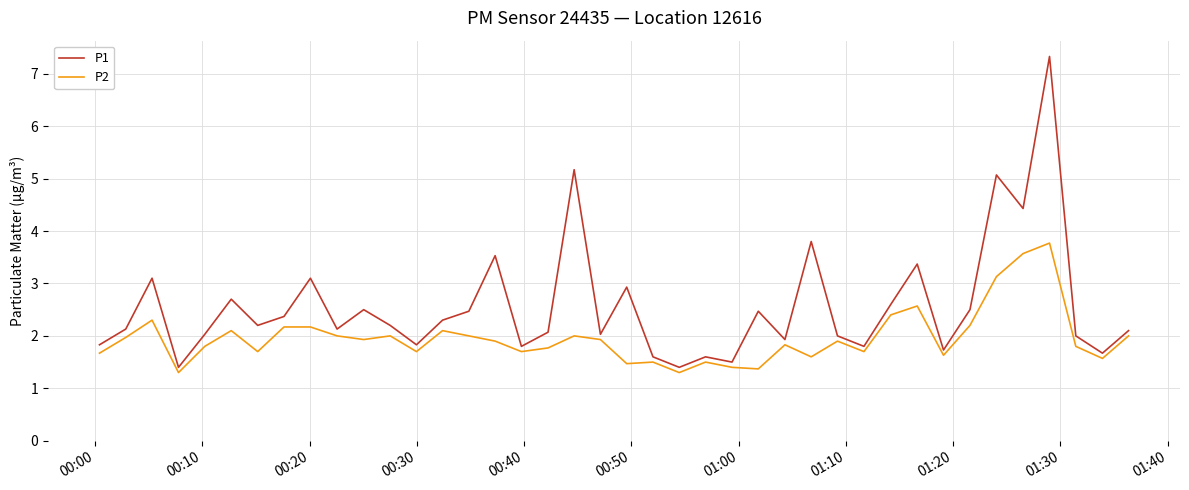

What is the minimum value shown in the chart?

1.3